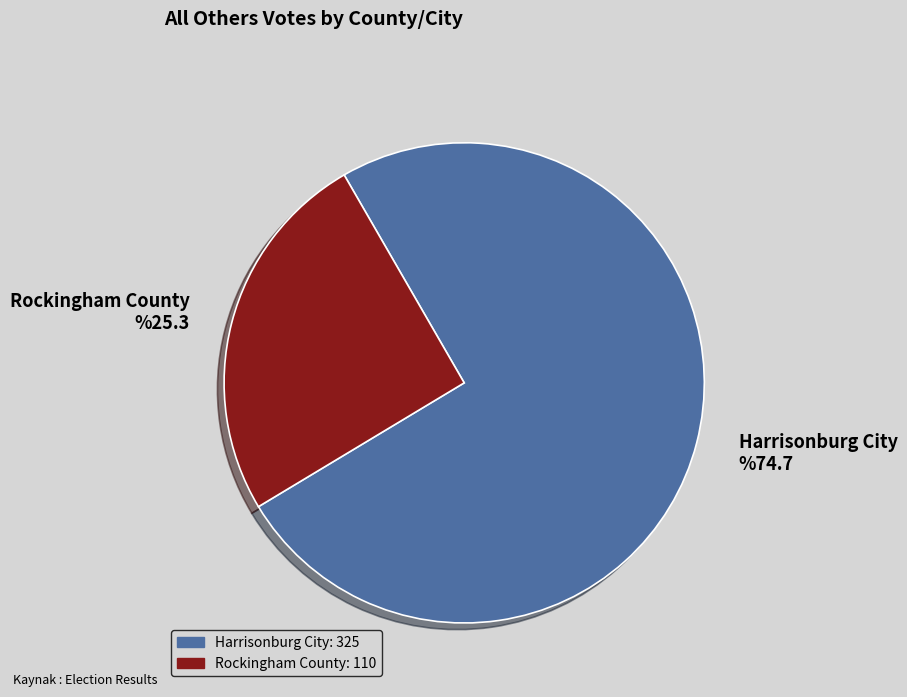

What is the largest slice in the pie chart?

Harrisonburg City